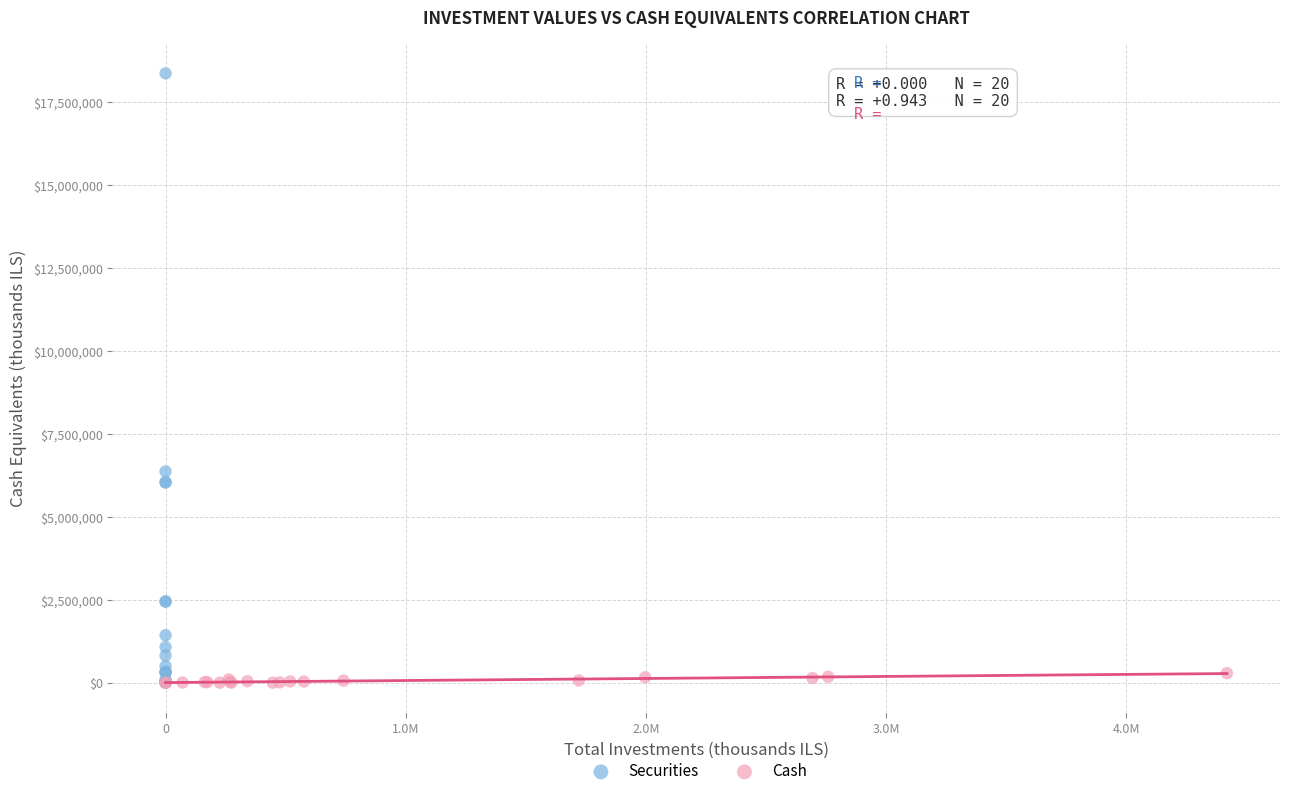

Which series contains the highest Y value?

Securities